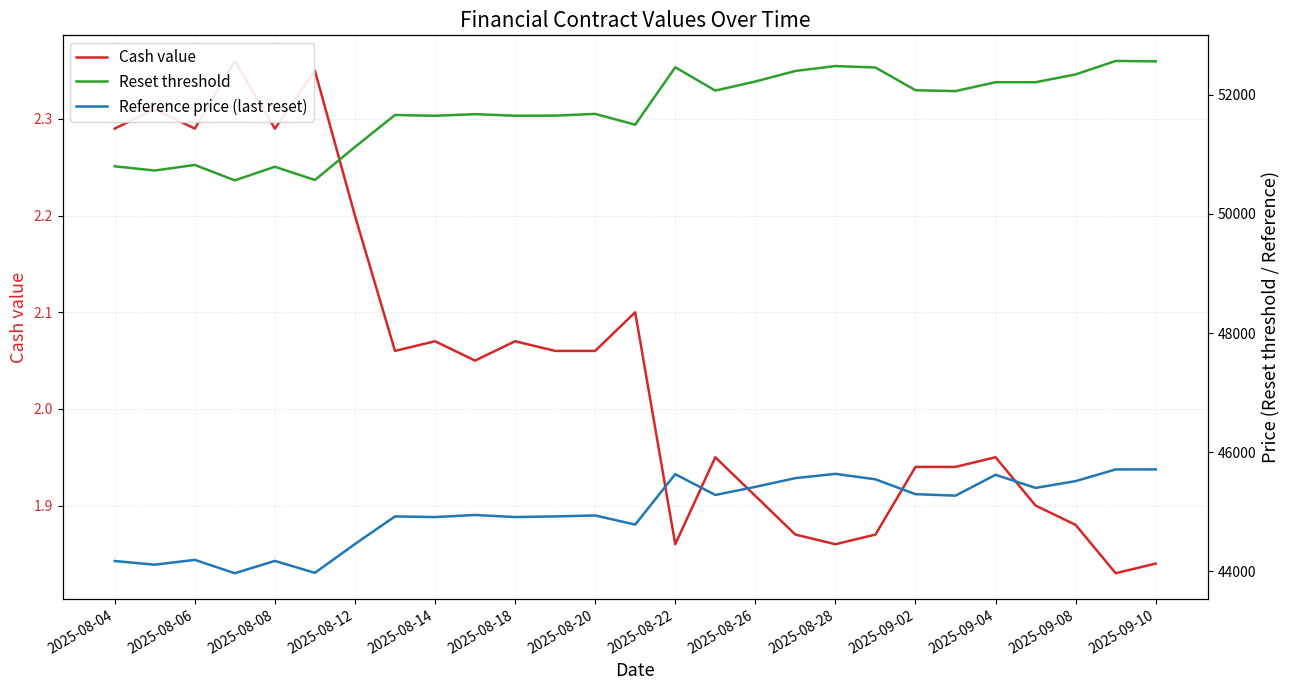

Which series has the largest range (max minus min)?

Reset threshold